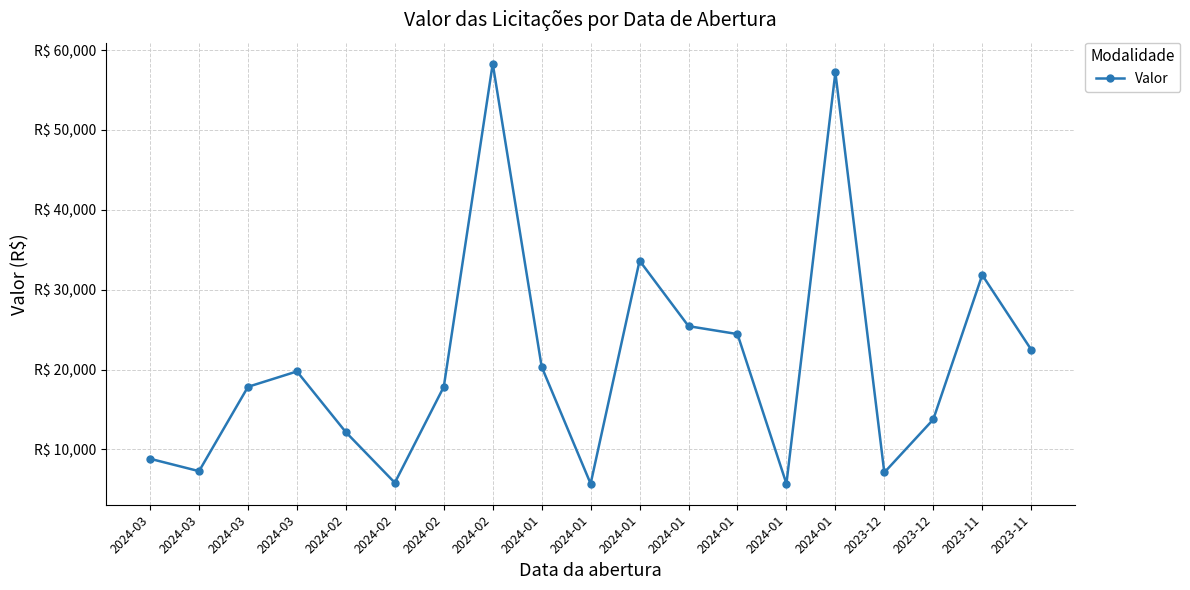

Does the chart have visible grid lines?

Yes